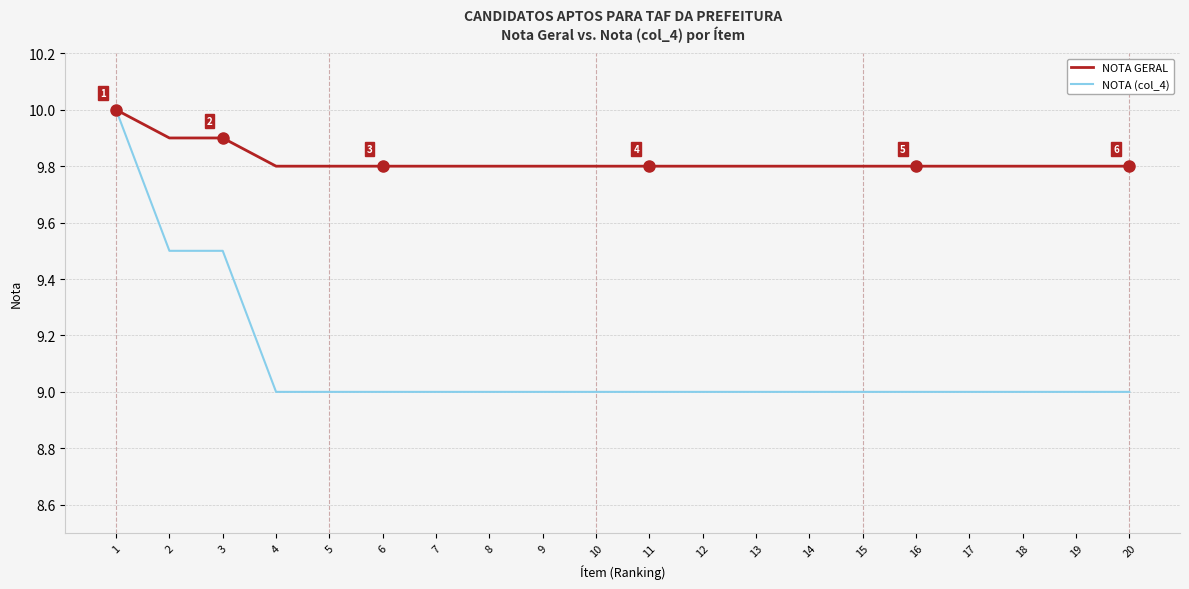

Count the number of categories in the chart.

20